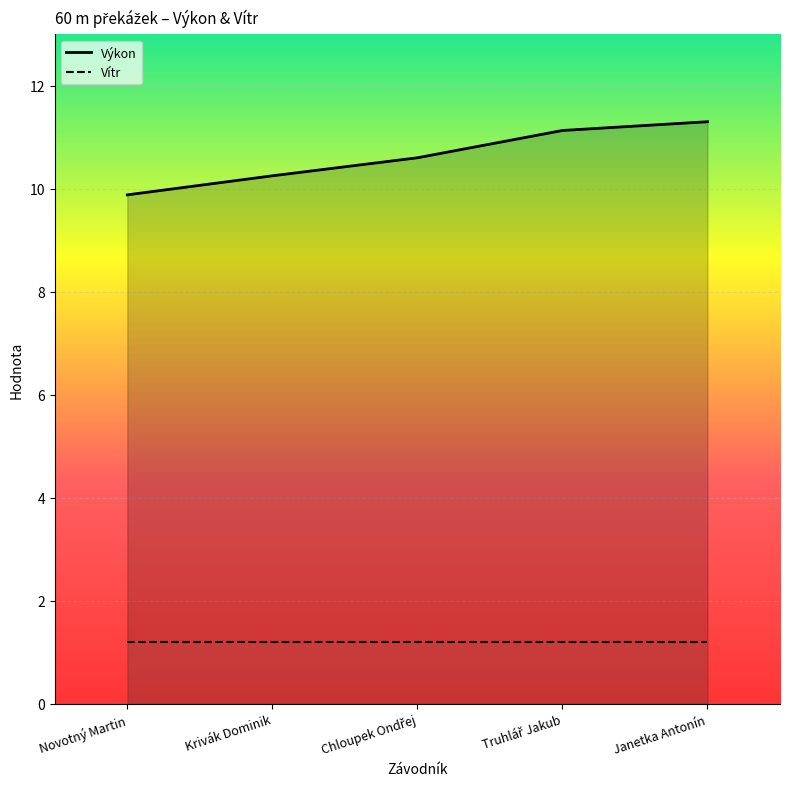

Which has a higher value, Truhlář Jakub or Novotný Martin?

Truhlář Jakub